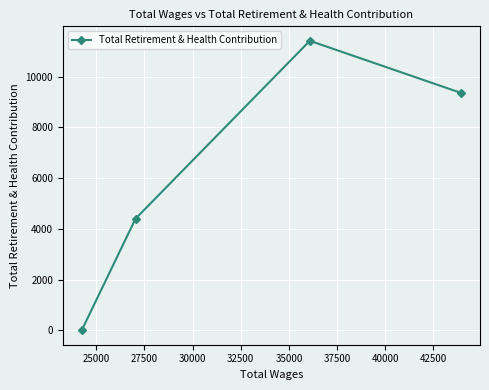

True or false: the data has more than 2 interior local peaks.

False